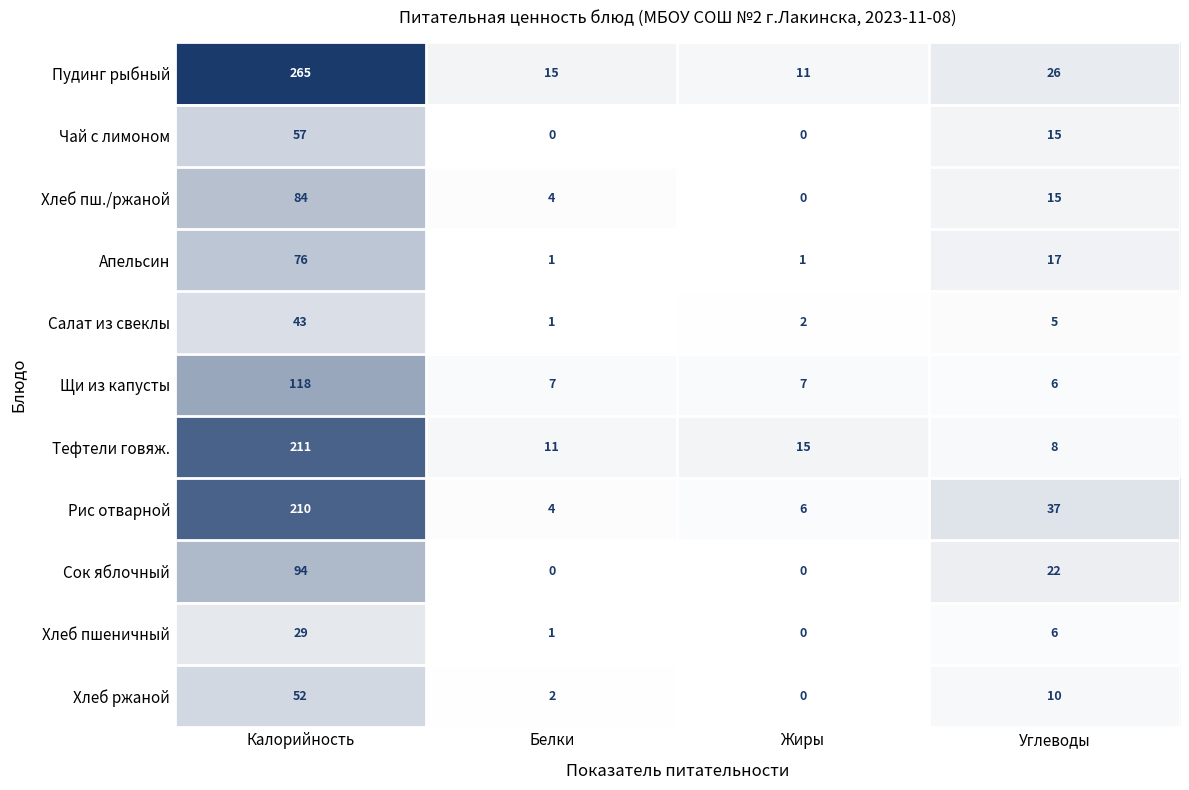

What is the sum of the Пудинг рыбный values at Калорийность and Углеводы?

291